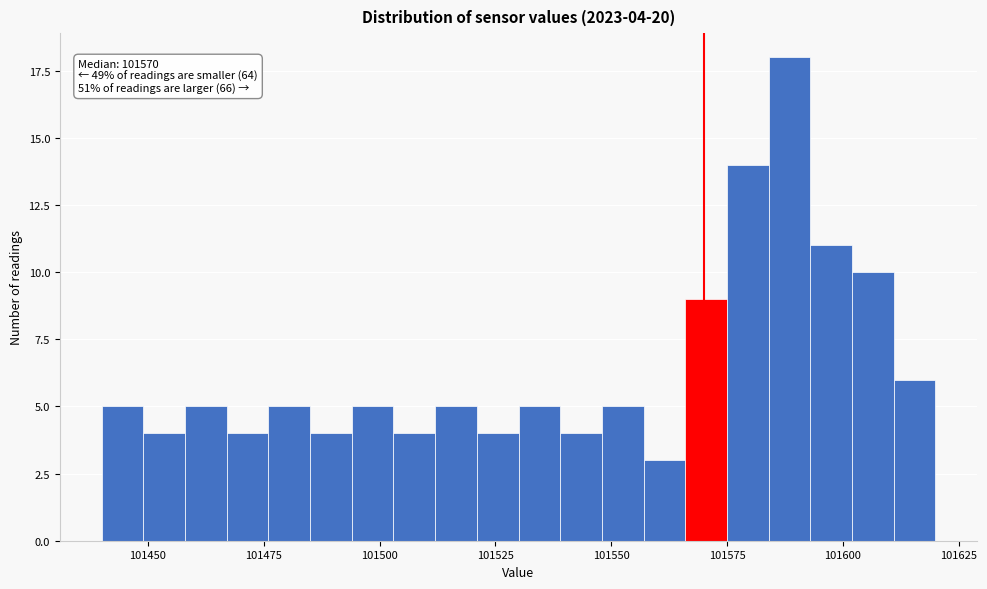

Read against the x-axis, roughly where is the centre of the tallest bar?

101590